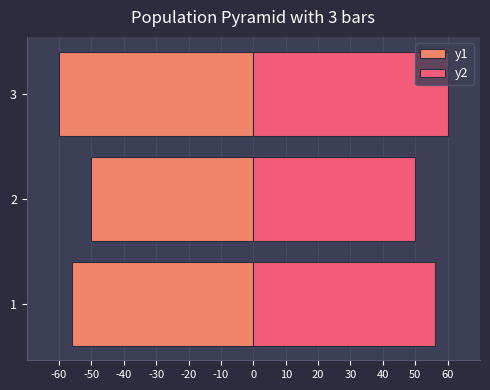

The value of y1 at 2 is -50. True or false?

True